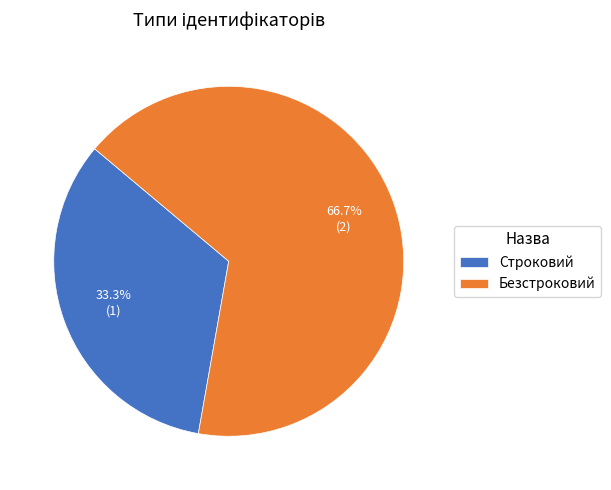

To the nearest percent, what portion does Безстроковий represent?

67%